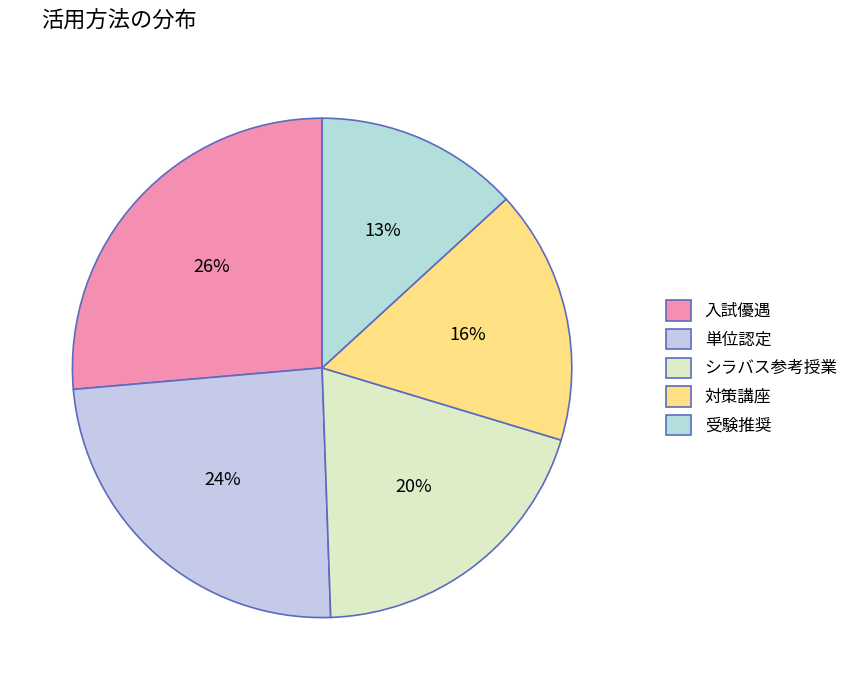

Is it true that 入試優遇 is 26% of the pie?

True